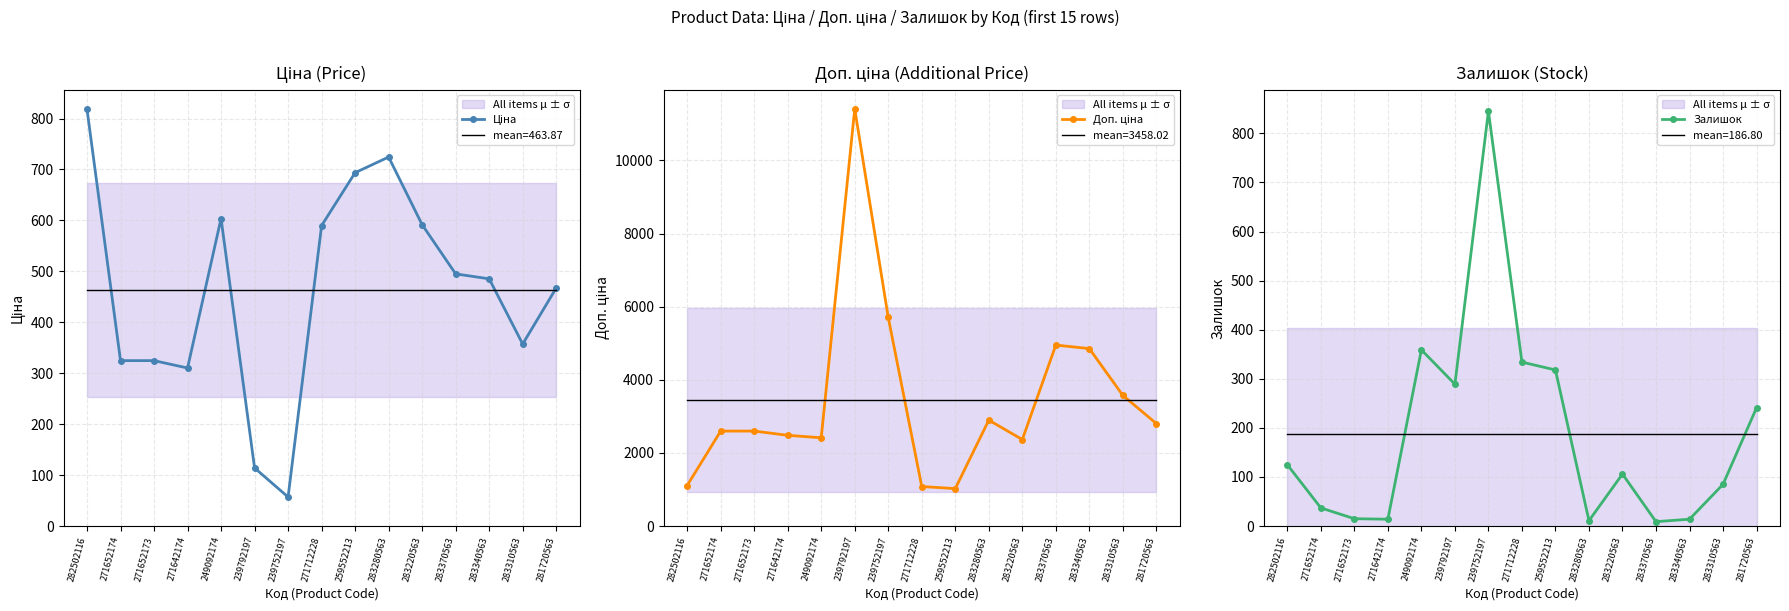

How many data points in Доп. ціна are above 2598?

9